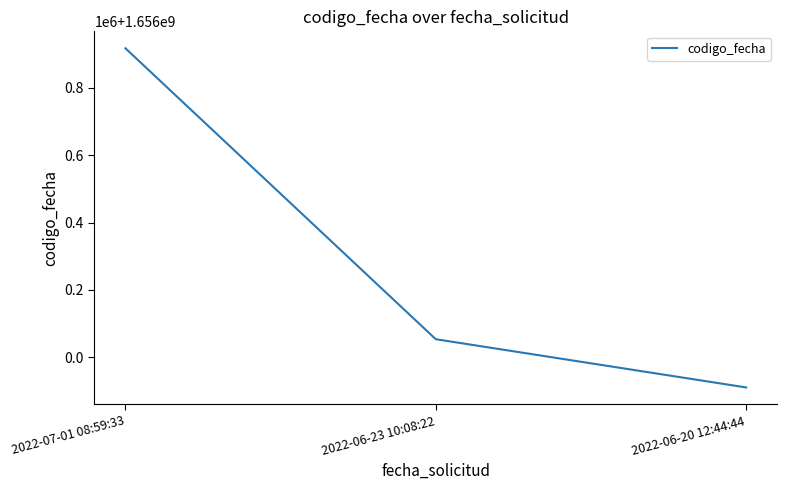

At which label is the value closest to 1656414096?

2022-06-23 10:08:22